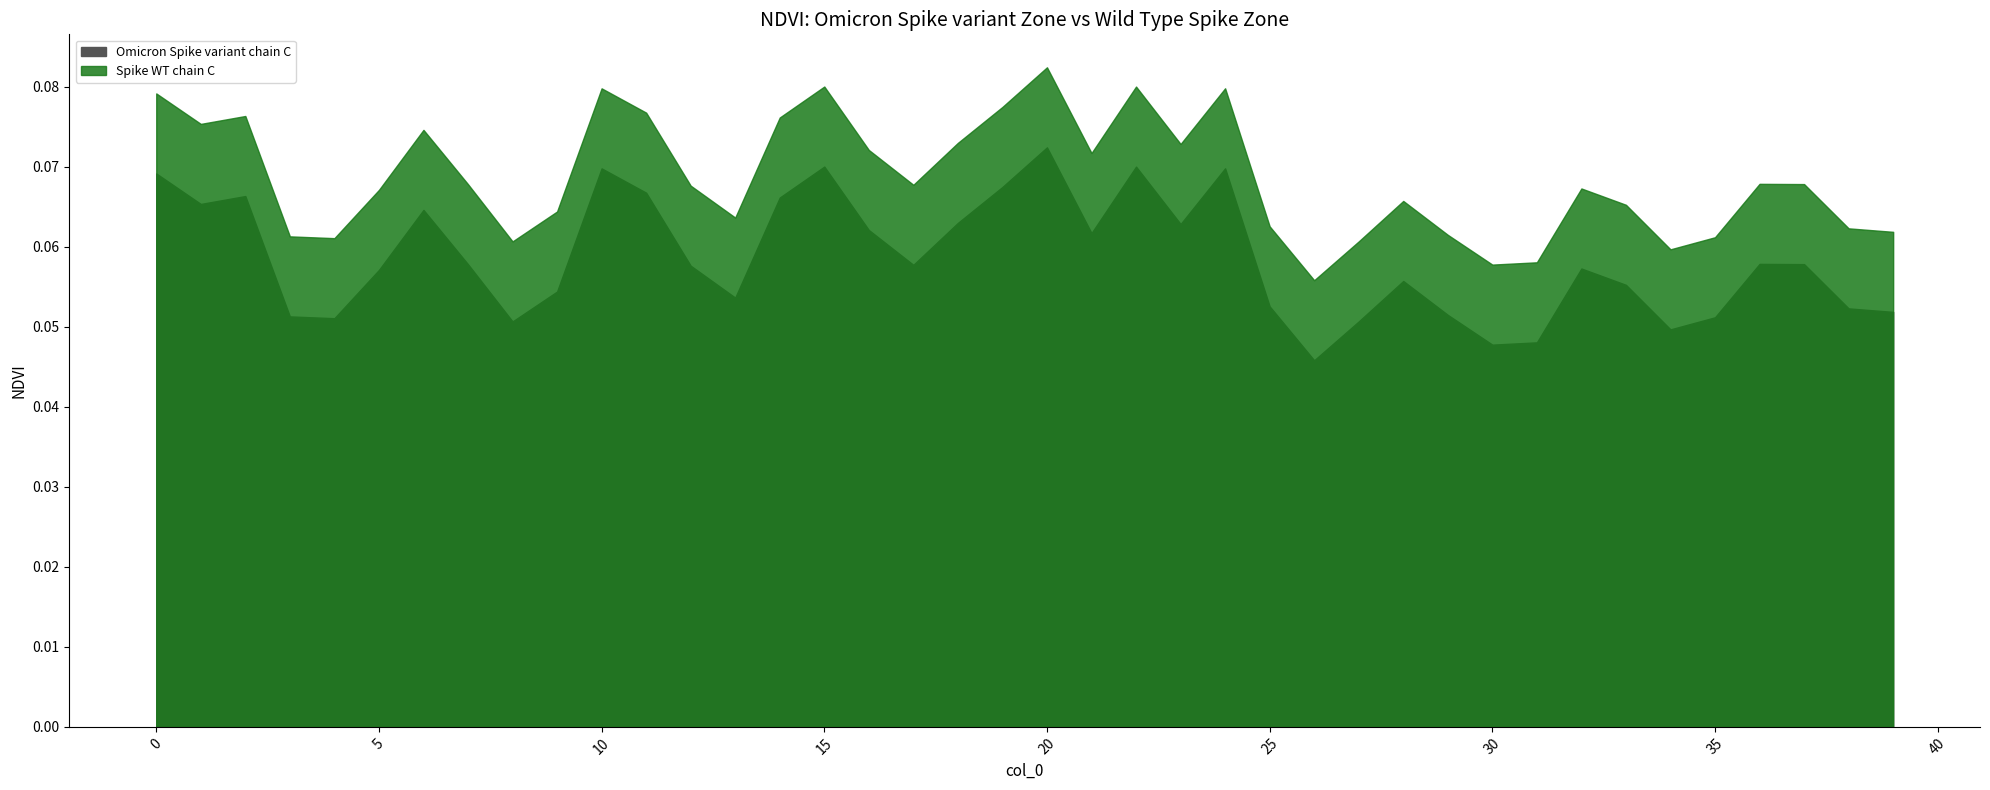

What value does the Spike WT chain C series have at 25?

0.1